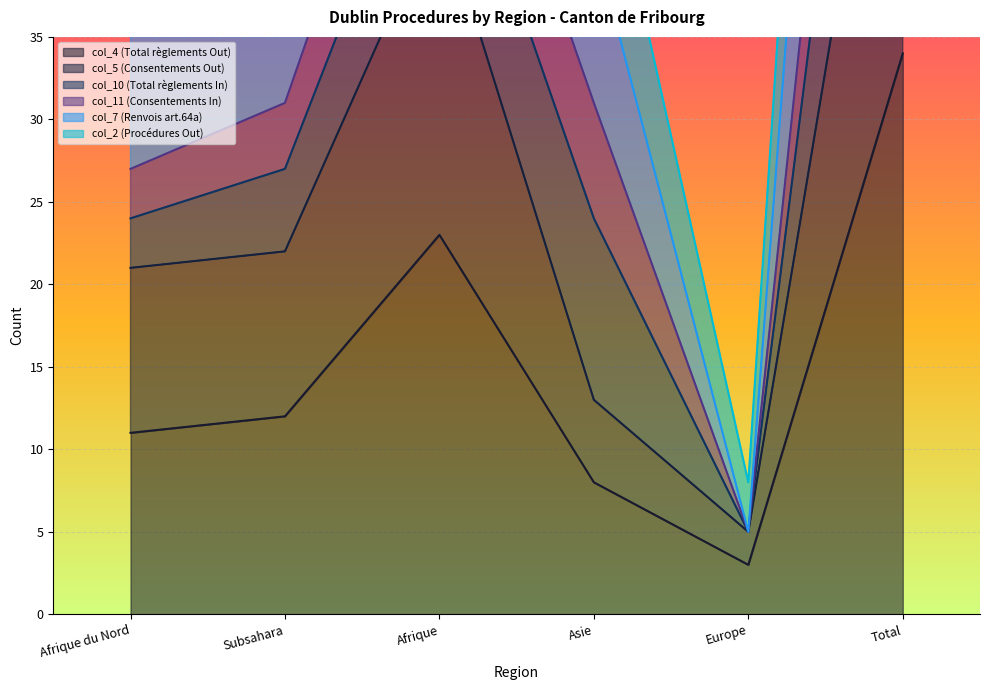

Between Afrique and Asie, which is larger?

Afrique